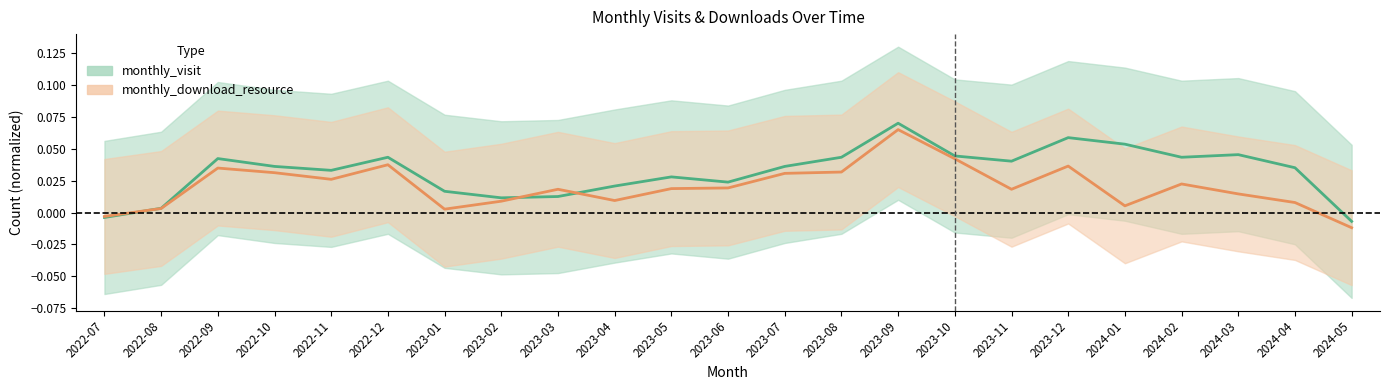

Reading left to right, extract all data points from this chart.

monthly_visit: 2022-07=-0.0	2022-08=0.0	2022-09=0.0	2022-10=0.0	2022-11=0.0	2022-12=0.0	2023-01=0.0	2023-02=0.0	2023-03=0.0	2023-04=0.0	2023-05=0.0	2023-06=0.0	2023-07=0.0	2023-08=0.0	2023-09=0.1	2023-10=0.0	2023-11=0.0	2023-12=0.1	2024-01=0.1	2024-02=0.0	2024-03=0.0	2024-04=0.0	2024-05=-0.0
monthly_download_resource: 2022-07=-0.0	2022-08=0.0	2022-09=0.0	2022-10=0.0	2022-11=0.0	2022-12=0.0	2023-01=0.0	2023-02=0.0	2023-03=0.0	2023-04=0.0	2023-05=0.0	2023-06=0.0	2023-07=0.0	2023-08=0.0	2023-09=0.1	2023-10=0.0	2023-11=0.0	2023-12=0.0	2024-01=0.0	2024-02=0.0	2024-03=0.0	2024-04=0.0	2024-05=-0.0